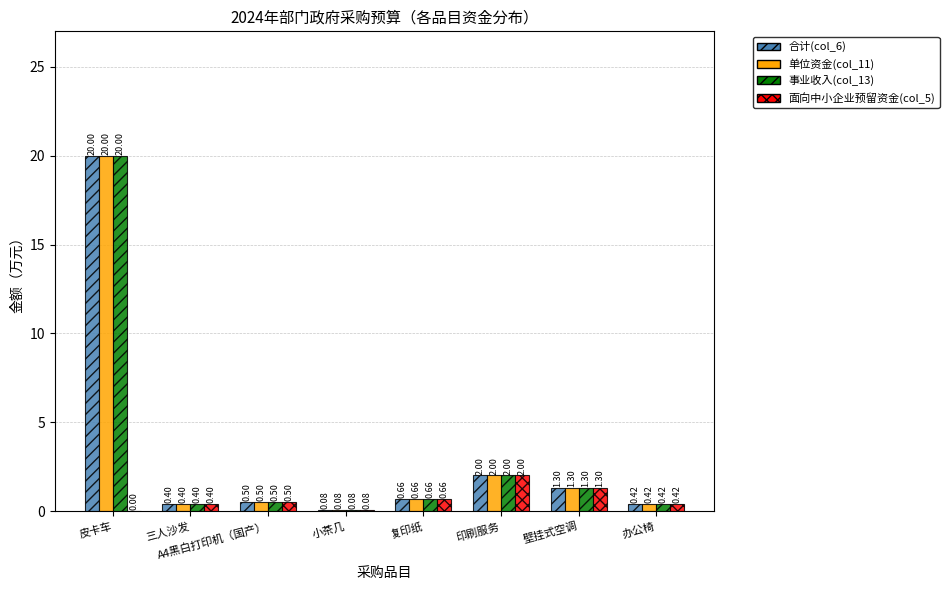

Is the value of 单位资金(col_11) at 印刷服务 greater than the value of 事业收入(col_13) at 办公椅?

Yes